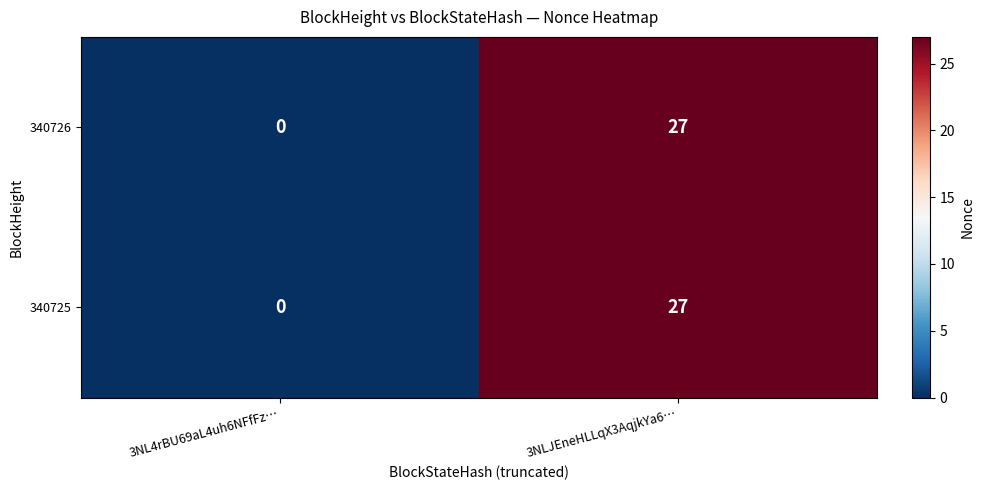

How many values in the 340725 series are below 27?

1